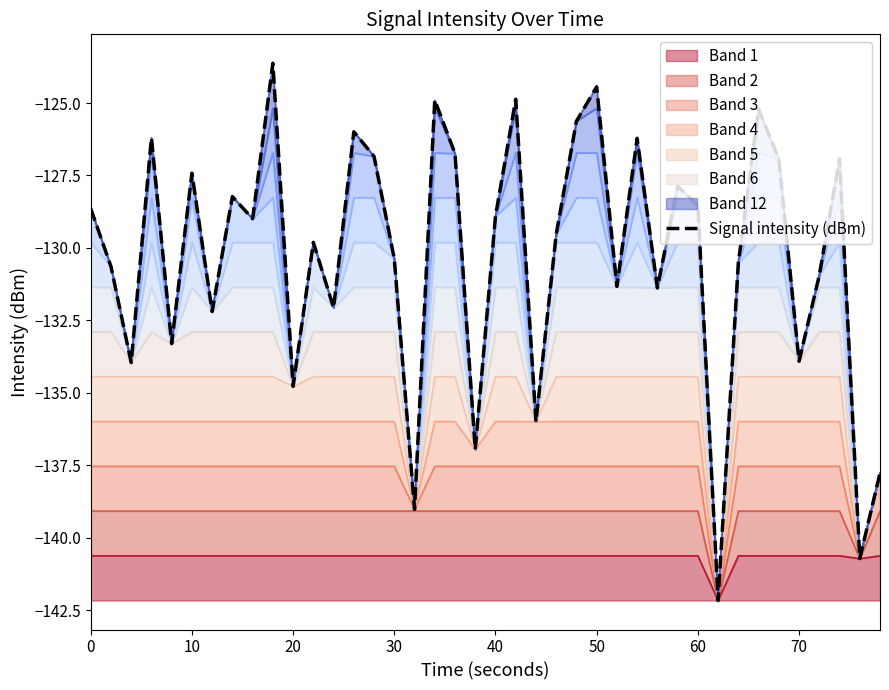

Reading left to right, transcribe all the data shown in this chart.

-128.6	-130.6	-134.0	-126.2	-133.3	-127.4	-132.2	-128.2	-129.0	-123.6	-134.8	-129.8	-132.1	-126.0	-126.8	-130.4	-139.0	-124.9	-126.7	-137.0	-128.9	-124.9	-136.0	-129.5	-125.6	-124.4	-131.3	-126.2	-131.4	-127.9	-128.5	-142.2	-130.5	-125.2	-126.9	-133.9	-130.9	-126.9	-140.7	-137.8